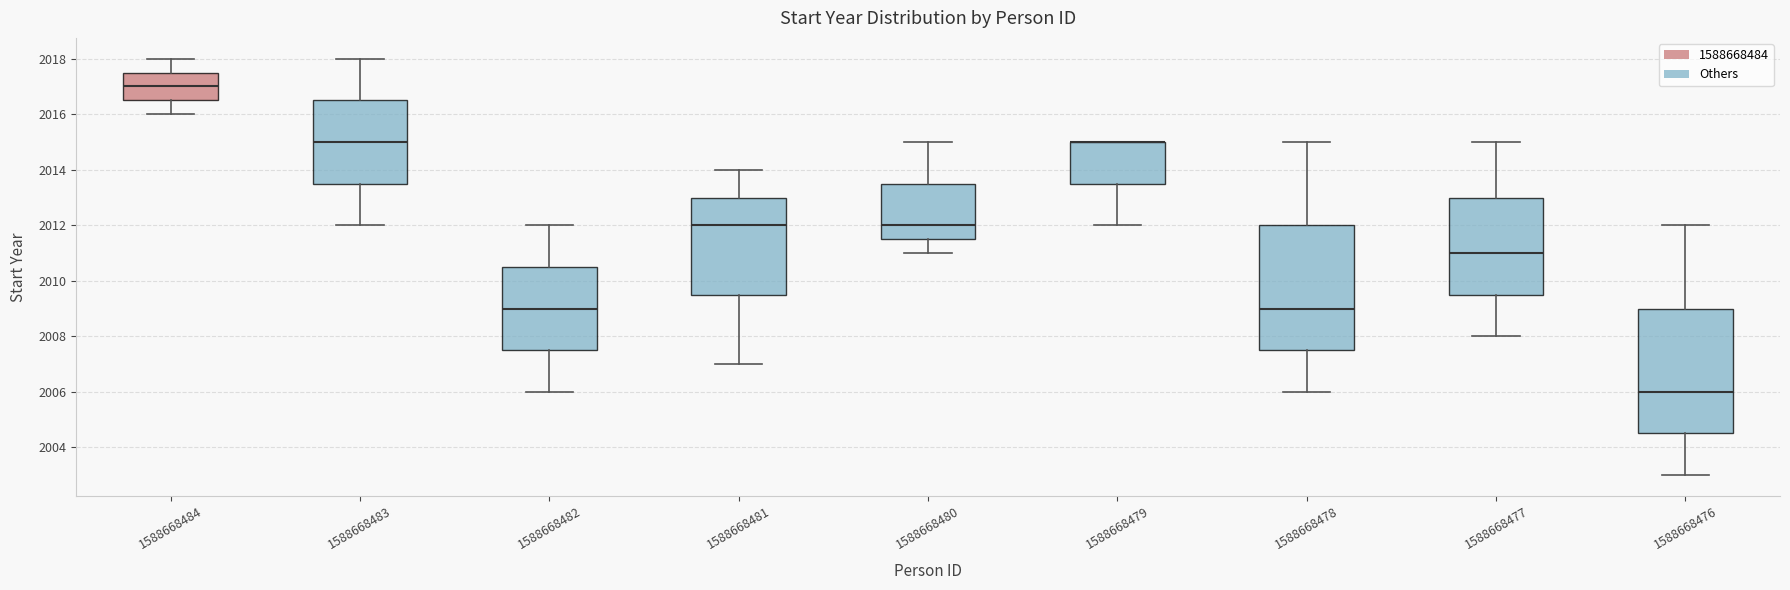

Reading left to right, read every box against the y-axis: the position of its median line, the range the box covers, and the ends of its whiskers. The values are not printed on the chart, so give them approximately, as read against the axis.

1588668484: median 2017.0, box 2016.6 to 2017.6, whiskers 2016.0 to 2018.0
1588668483: median 2015.0, box 2013.6 to 2016.6, whiskers 2012.0 to 2018.0
1588668482: median 2009.0, box 2007.6 to 2010.6, whiskers 2006.0 to 2012.0
1588668481: median 2012.0, box 2009.6 to 2013.0, whiskers 2007.0 to 2014.0
1588668480: median 2012.0, box 2011.6 to 2013.6, whiskers 2011.0 to 2015.0
1588668479: median 2015.0 (drawn on the box's upper edge), box 2013.6 to 2015.0, whiskers 2012.0 to 2015.0
1588668478: median 2009.0, box 2007.6 to 2012.0, whiskers 2006.0 to 2015.0
1588668477: median 2011.0, box 2009.6 to 2013.0, whiskers 2008.0 to 2015.0
1588668476: median 2006.0, box 2004.6 to 2009.0, whiskers 2003.0 to 2012.0